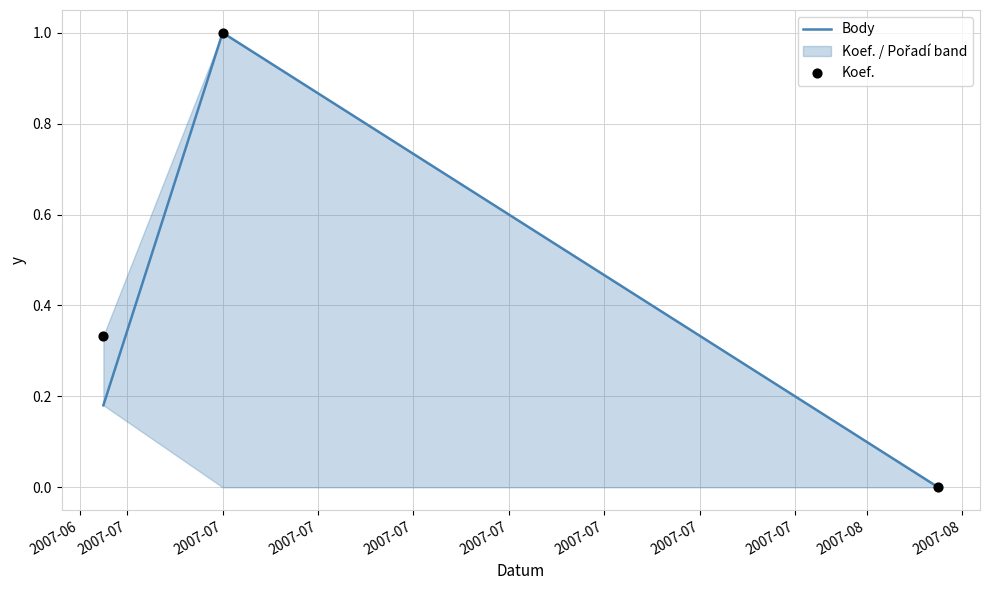

Is the value of Body at 2007-07 greater than the value of Koef. at 2007-07?

No